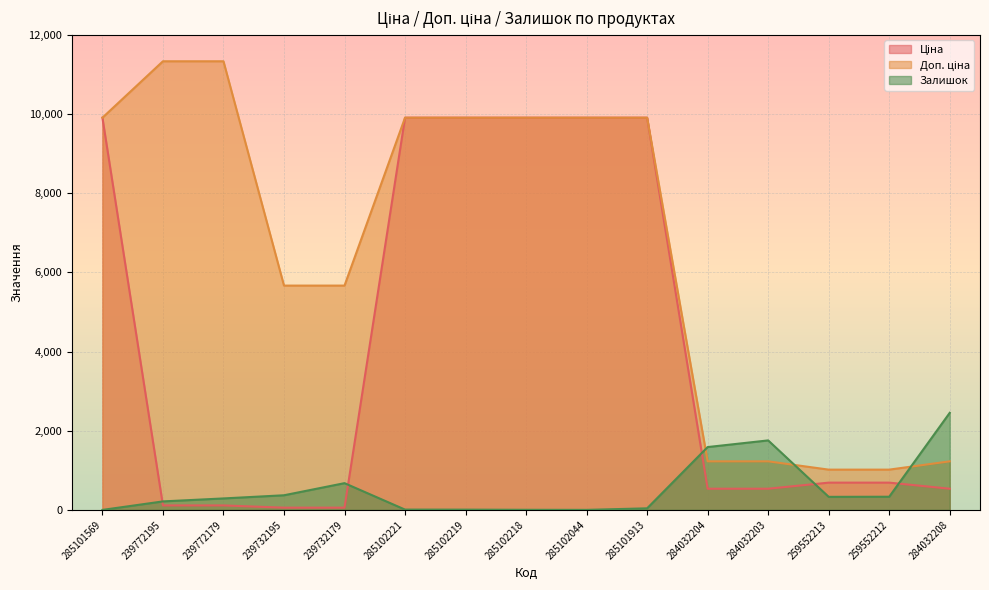

At how many categories does at least one series exceed 4806?

10